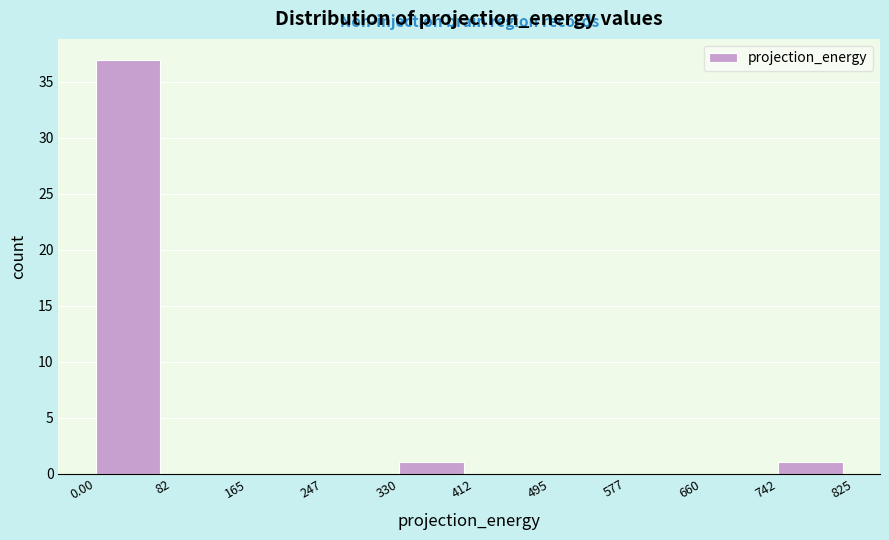

Reading left to right, transcribe this chart: for each bar, give the range it covers on the x-axis and its height. The values are not printed on the chart, so give them approximately, as read against the axis.

0.00 to 82: 37
82 to 165: 0
165 to 247: 0
247 to 330: 0
330 to 412: 1
412 to 495: 0
495 to 577: 0
577 to 660: 0
660 to 742: 0
742 to 825: 1